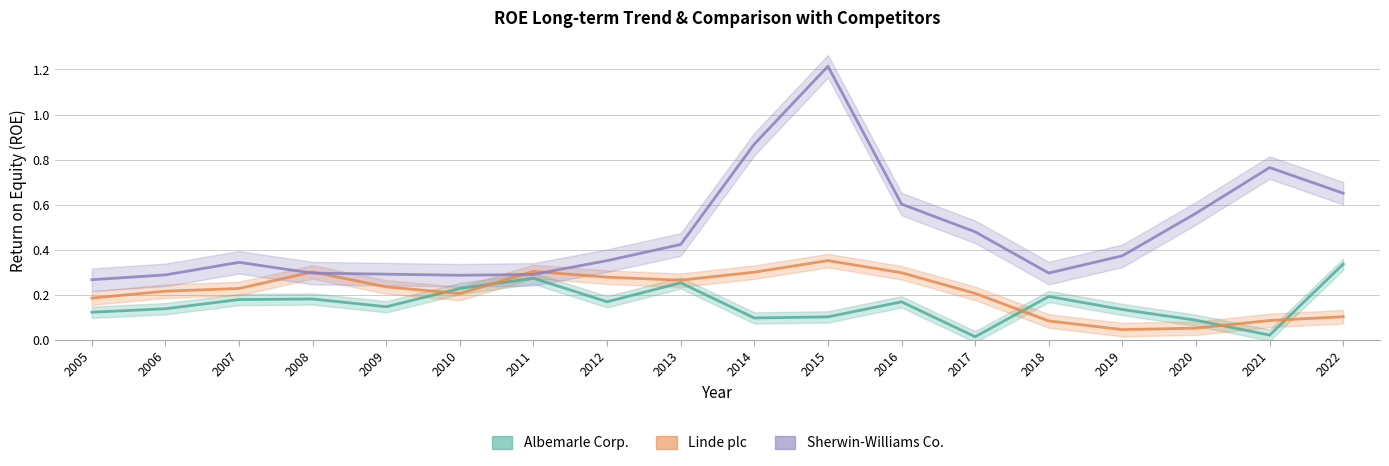

How many interior local peaks does the Albemarle Corp. series have?

5